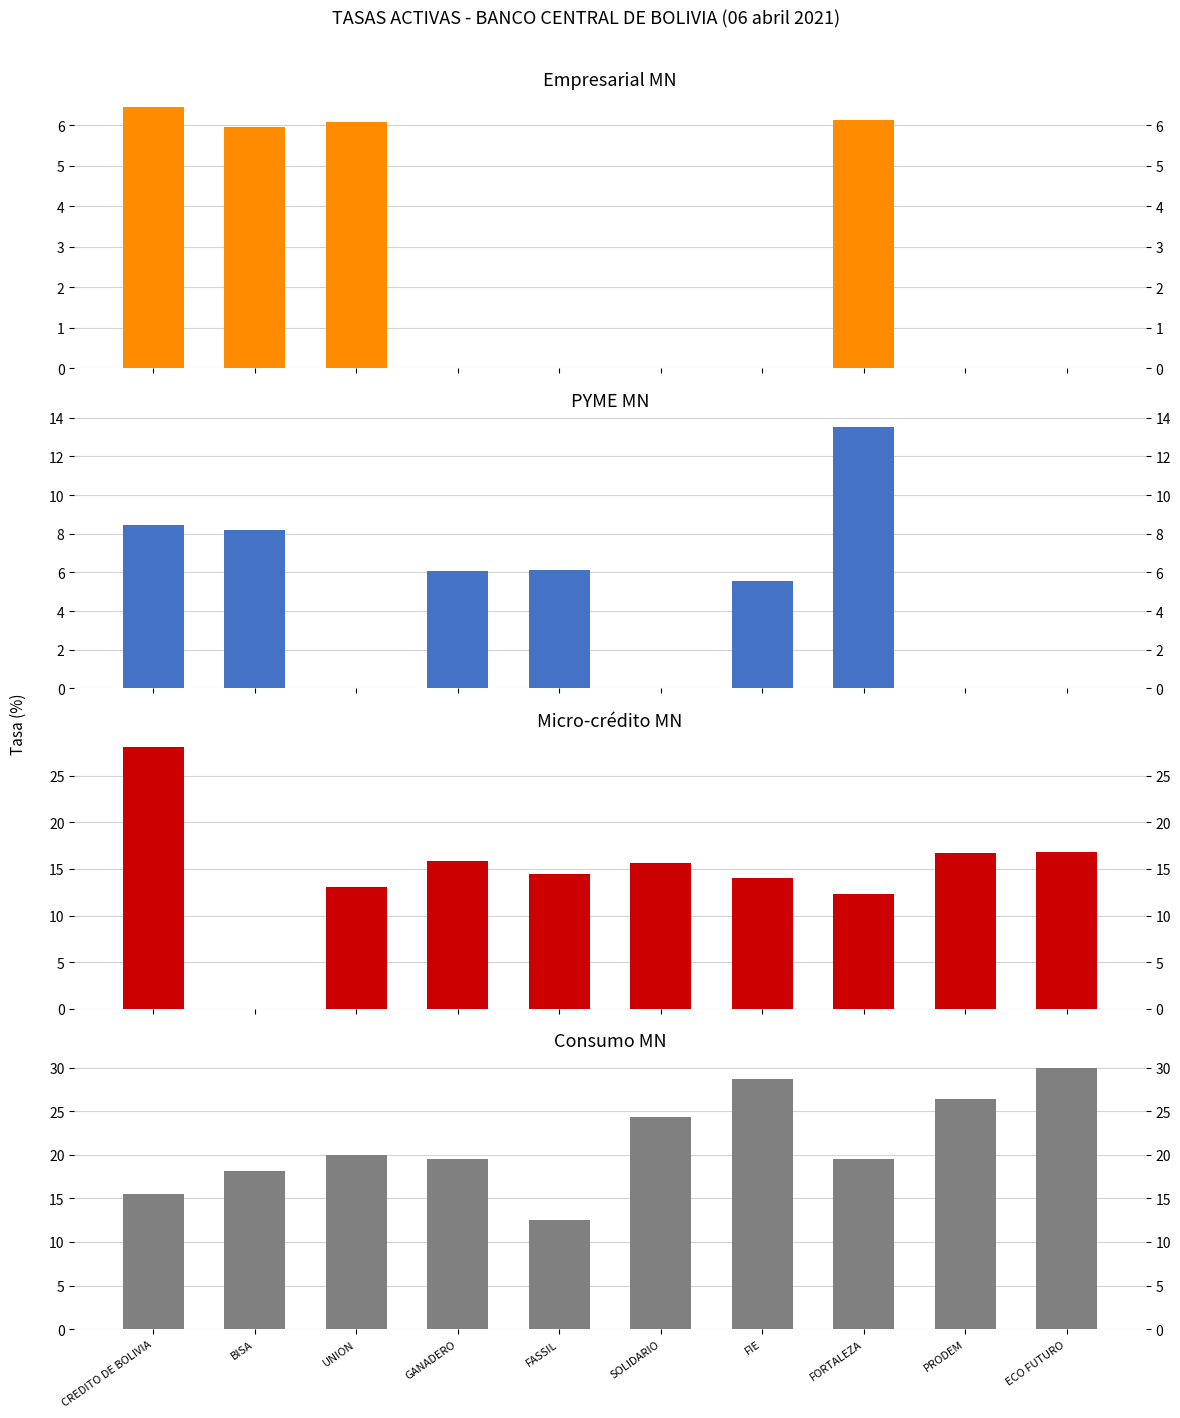

How many categories are shown in the chart?

10